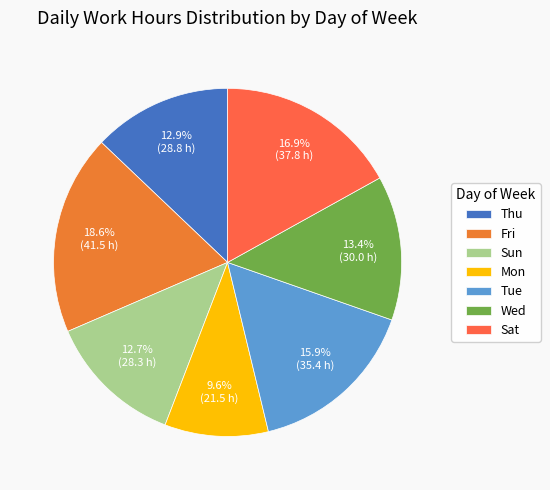

Which category has the smallest portion of the pie?

Mon